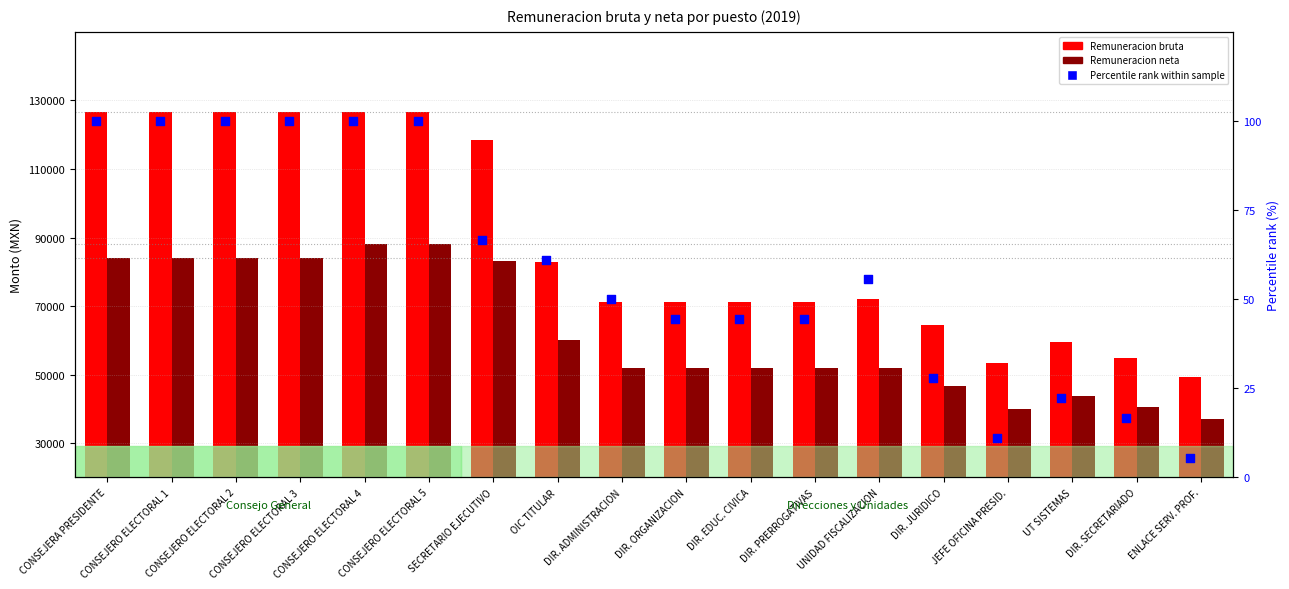

Which series has the widest spread of Y values?

Remuneracion bruta